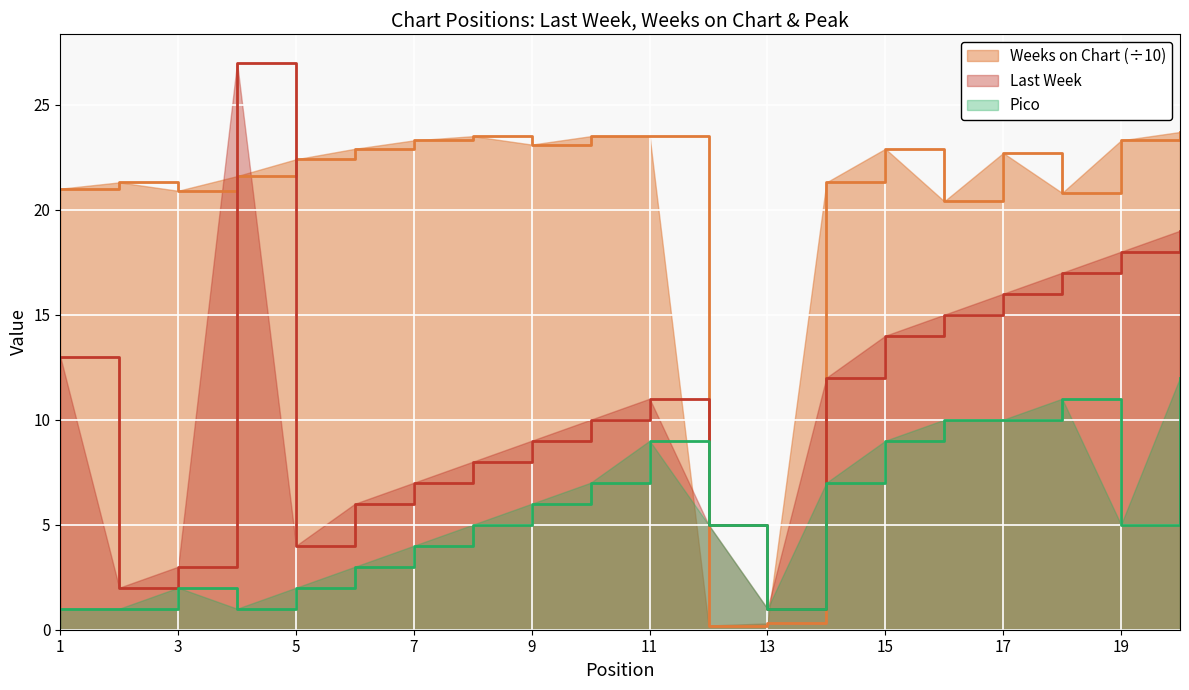

Between which two adjacent categories do Weeks on Chart and Last Week first intersect?

3 and 4